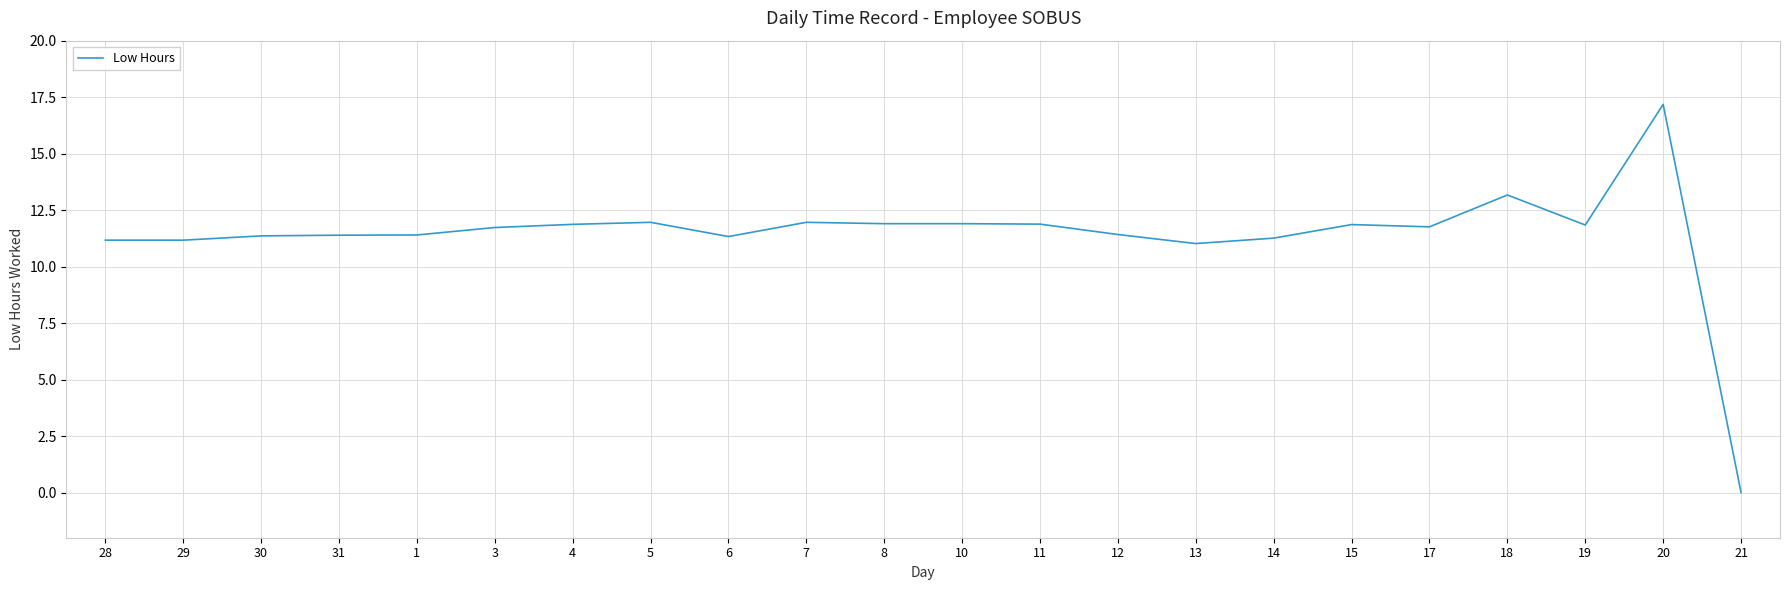

What is the maximum value shown in the chart?

17.2